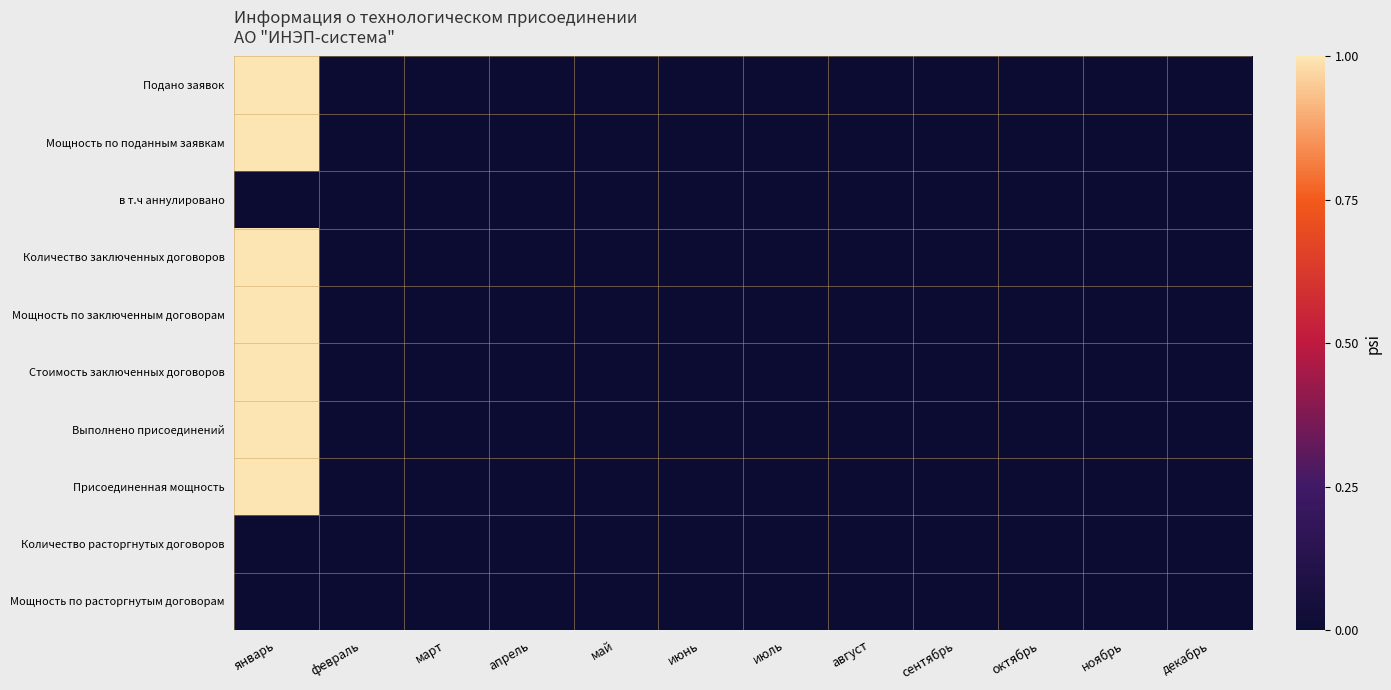

Reading left to right, list all the values displayed in this chart.

Подано заявок: январь=1	февраль=0	март=0	апрель=0	май=0	июнь=0	июль=0	август=0	сентябрь=0	октябрь=0	ноябрь=0	декабрь=0
Мощность по поданным заявкам: январь=1	февраль=0	март=0	апрель=0	май=0	июнь=0	июль=0	август=0	сентябрь=0	октябрь=0	ноябрь=0	декабрь=0
в т.ч аннулировано: январь=0	февраль=0	март=0	апрель=0	май=0	июнь=0	июль=0	август=0	сентябрь=0	октябрь=0	ноябрь=0	декабрь=0
Количество заключенных договоров: январь=1	февраль=0	март=0	апрель=0	май=0	июнь=0	июль=0	август=0	сентябрь=0	октябрь=0	ноябрь=0	декабрь=0
Мощность по заключенным договорам: январь=1	февраль=0	март=0	апрель=0	май=0	июнь=0	июль=0	август=0	сентябрь=0	октябрь=0	ноябрь=0	декабрь=0
Стоимость заключенных договоров: январь=1	февраль=0	март=0	апрель=0	май=0	июнь=0	июль=0	август=0	сентябрь=0	октябрь=0	ноябрь=0	декабрь=0
Выполнено присоединений: январь=1	февраль=0	март=0	апрель=0	май=0	июнь=0	июль=0	август=0	сентябрь=0	октябрь=0	ноябрь=0	декабрь=0
Присоединенная мощность: январь=1	февраль=0	март=0	апрель=0	май=0	июнь=0	июль=0	август=0	сентябрь=0	октябрь=0	ноябрь=0	декабрь=0
Количество расторгнутых договоров: январь=0	февраль=0	март=0	апрель=0	май=0	июнь=0	июль=0	август=0	сентябрь=0	октябрь=0	ноябрь=0	декабрь=0
Мощность по расторгнутым договорам: январь=0	февраль=0	март=0	апрель=0	май=0	июнь=0	июль=0	август=0	сентябрь=0	октябрь=0	ноябрь=0	декабрь=0